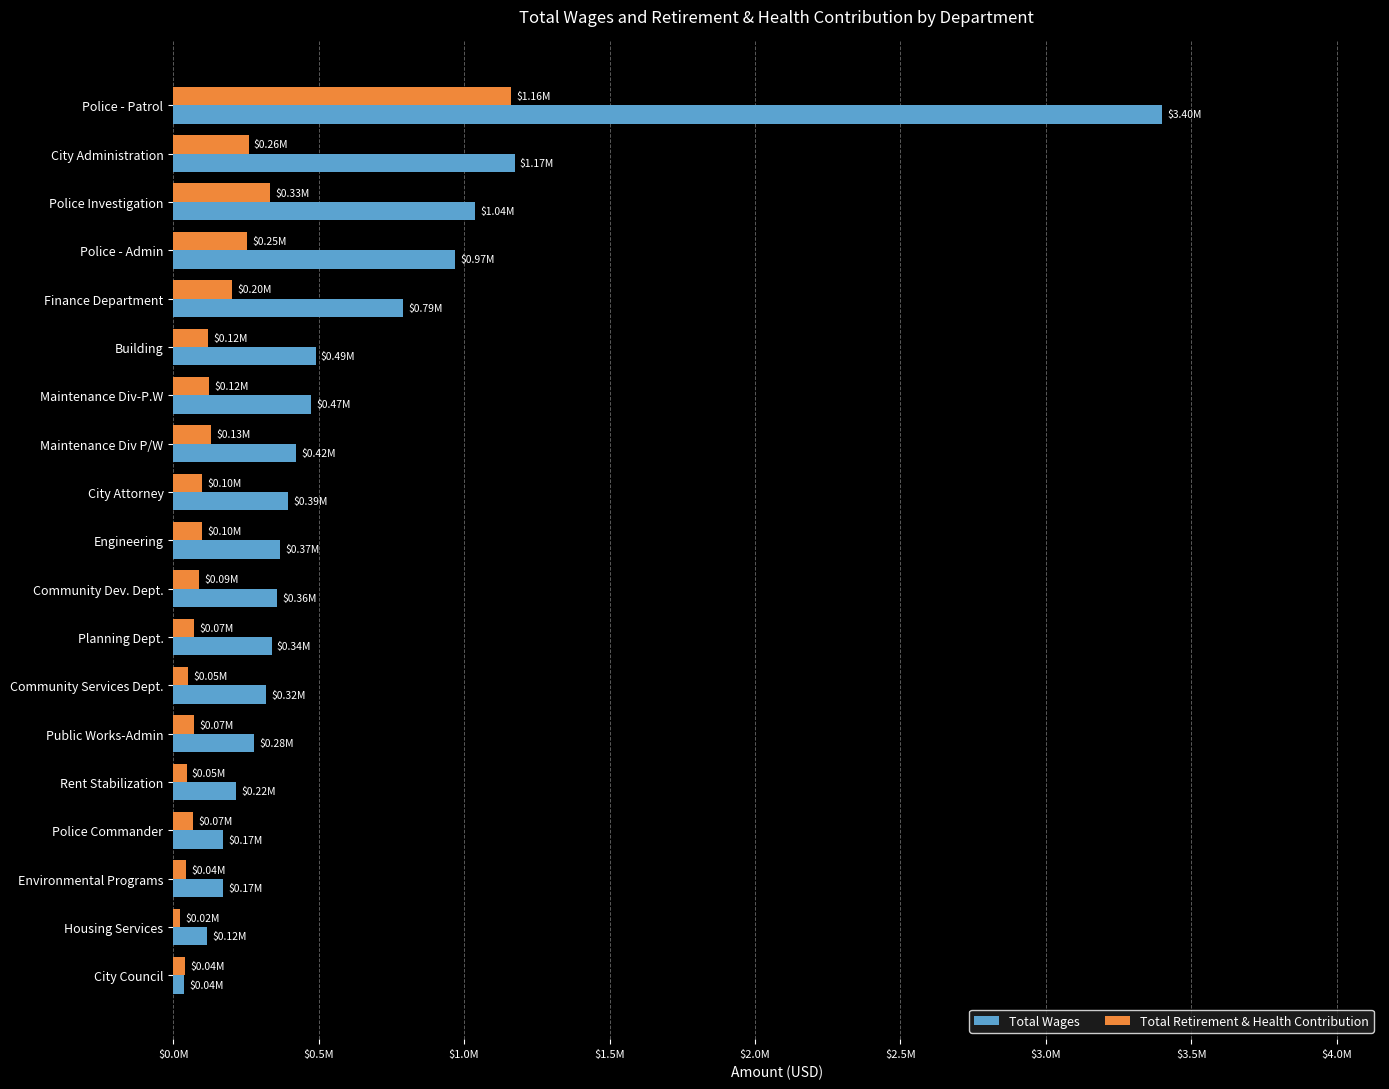

What are all the series names shown in the legend?

Total Wages, Total Retirement & Health Contribution